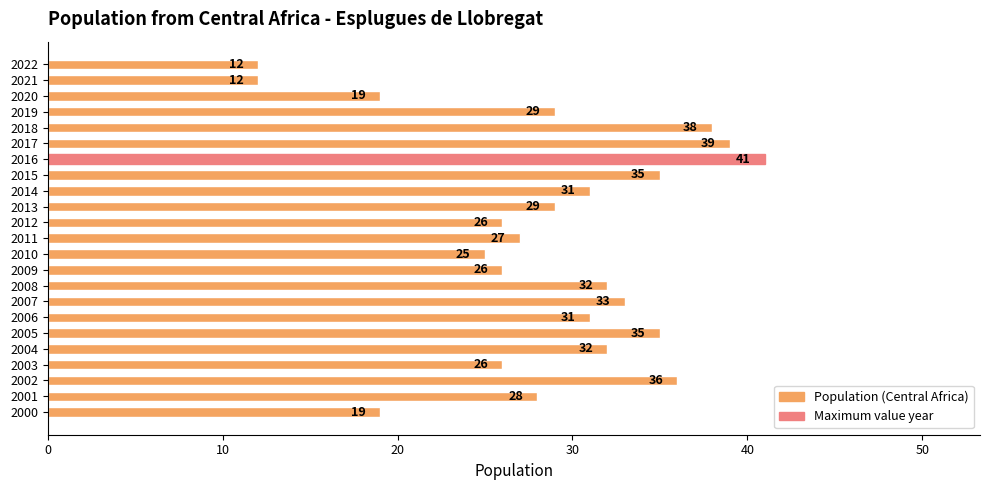

What is the change in value from 2018 to 2020?

-19